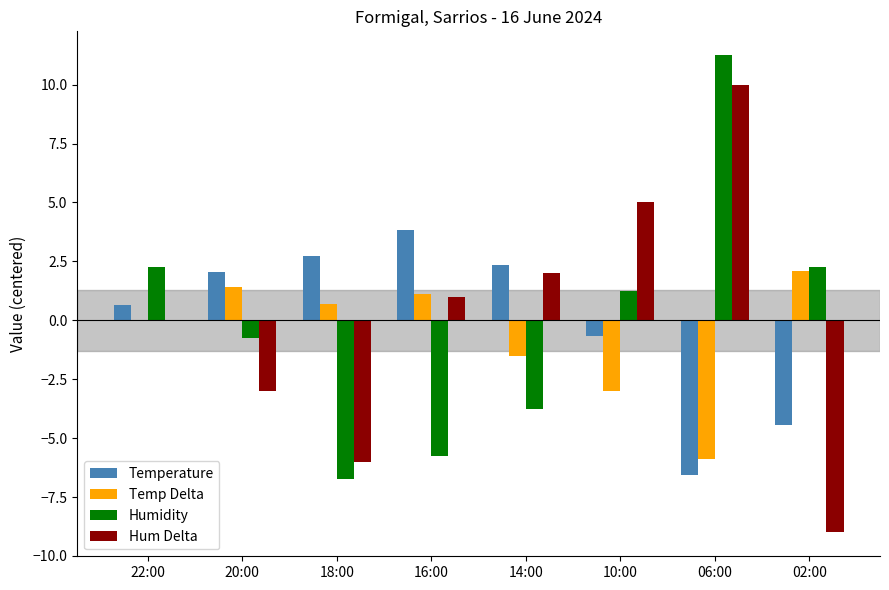

Which series changed the most between 20:00 and 06:00?

Hum Delta